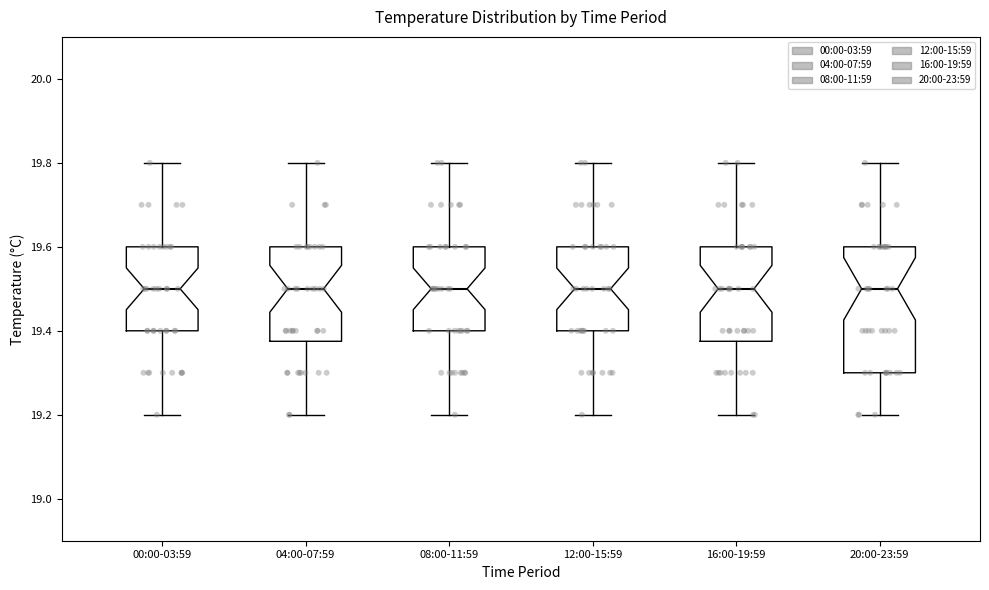

Reading left to right, transcribe this box plot: for each box, give where its median line is, the range the box spans, and where its two whiskers end, as read against the y-axis. The values are not printed on the chart, so give them approximately, as read against the axis.

00:00-03:59: median 19.50, box 19.40 to 19.60, whiskers 19.20 to 19.80
04:00-07:59: median 19.50, box 19.38 to 19.60, whiskers 19.20 to 19.80
08:00-11:59: median 19.50, box 19.40 to 19.60, whiskers 19.20 to 19.80
12:00-15:59: median 19.50, box 19.40 to 19.60, whiskers 19.20 to 19.80
16:00-19:59: median 19.50, box 19.38 to 19.60, whiskers 19.20 to 19.80
20:00-23:59: median 19.50, box 19.30 to 19.60, whiskers 19.20 to 19.80